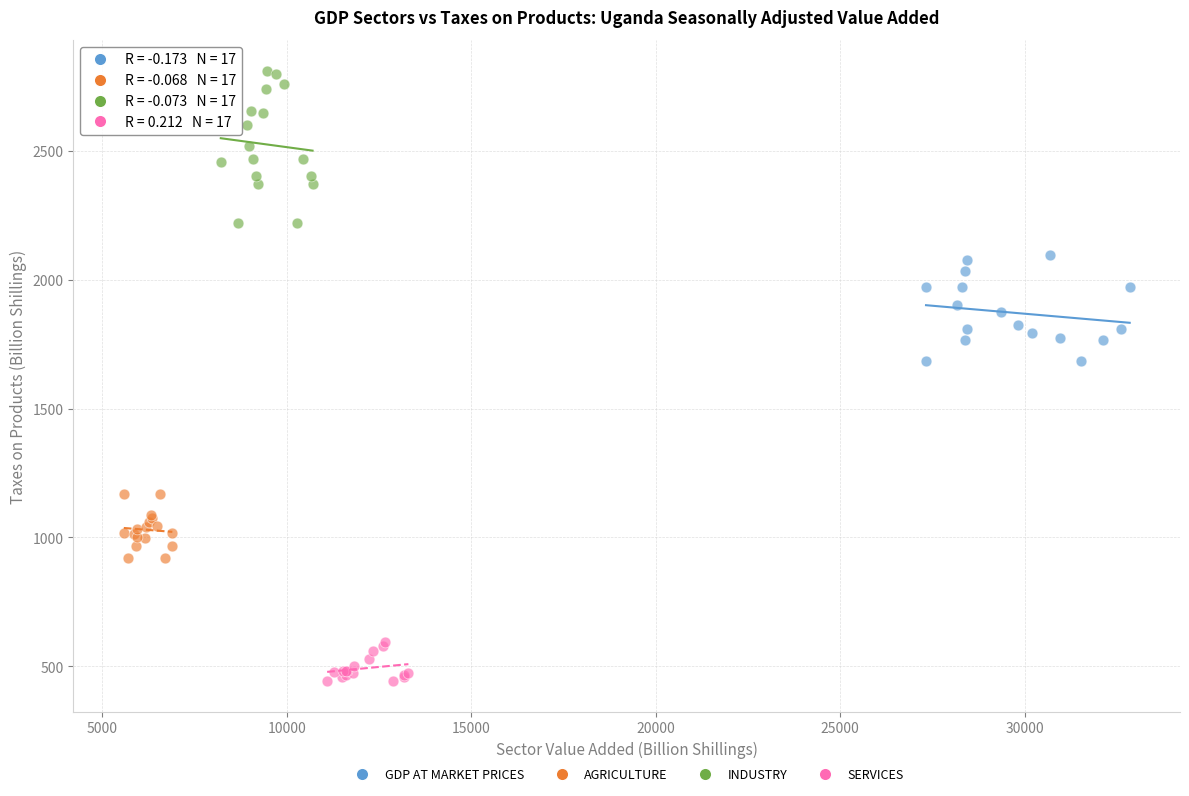

Which series contains the lowest Y value?

SERVICES